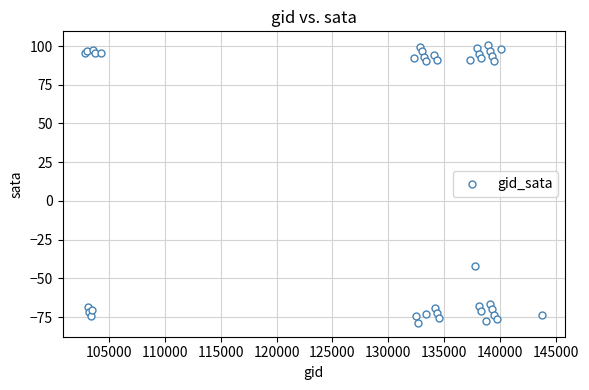

What Y value in the scatter plot is closest to 10?

-41.9